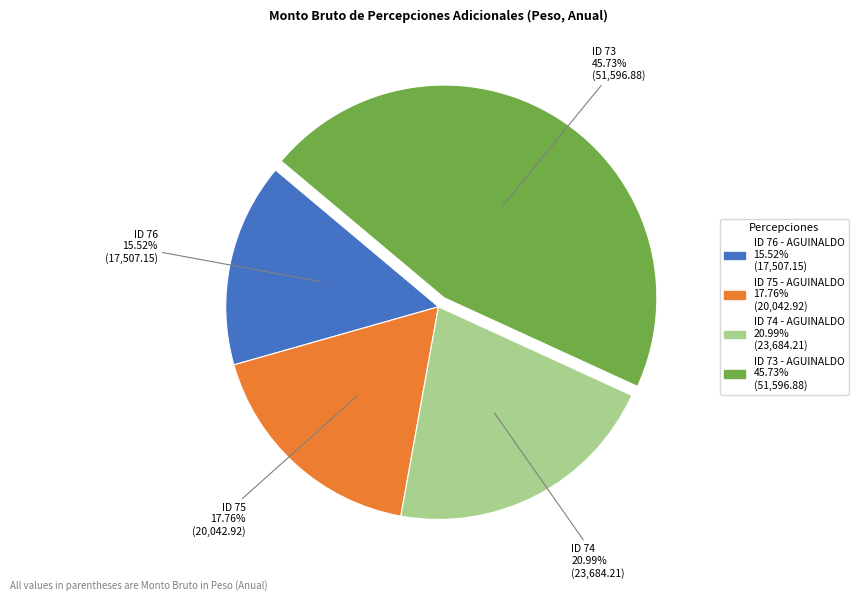

Which category has the biggest portion of the pie?

ID 73 - AGUINALDO